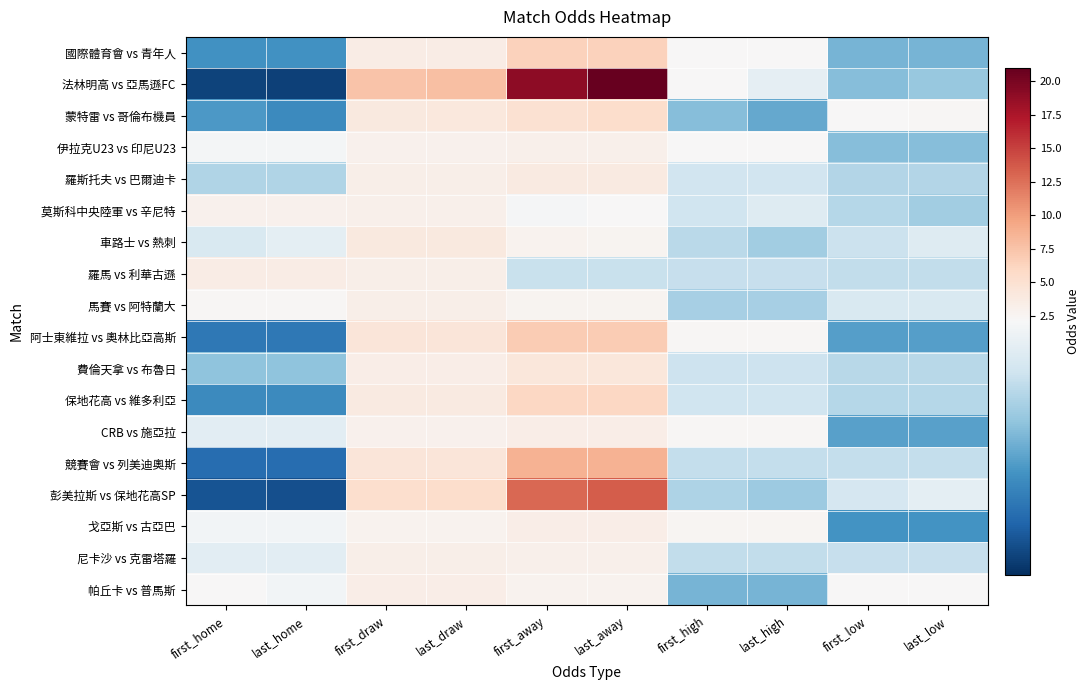

At how many categories does at least one series exceed 8?

2